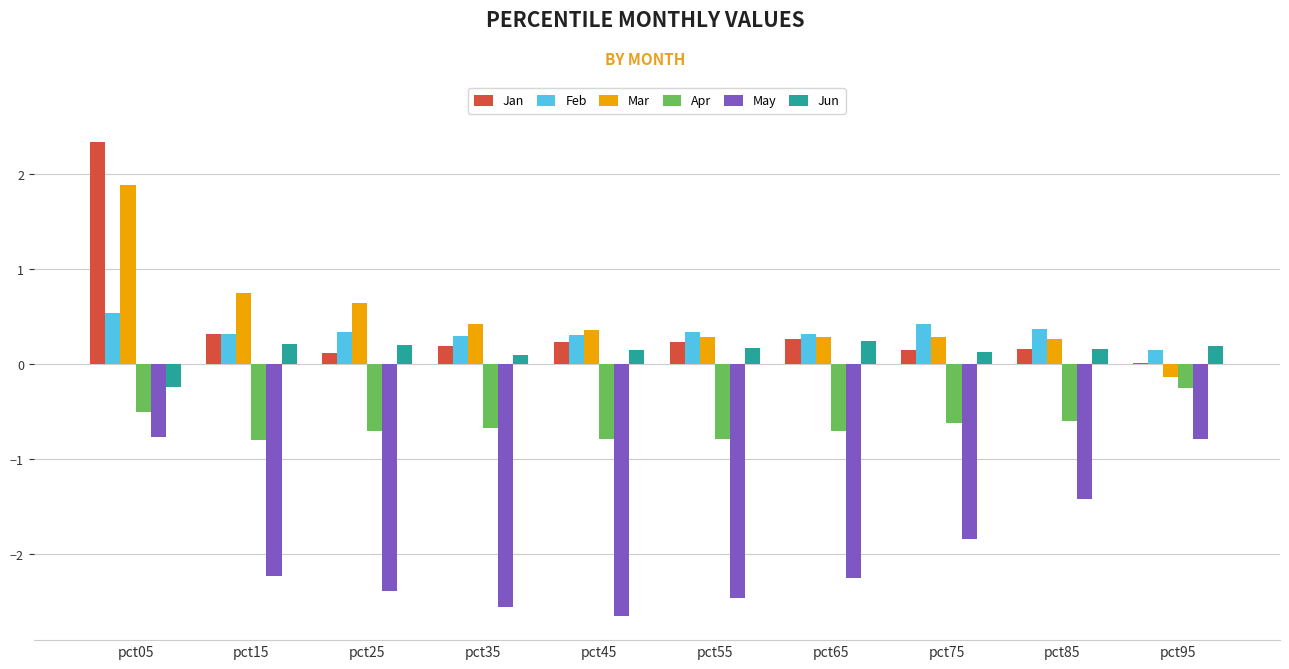

What value does the Jan series have at pct65?

0.3